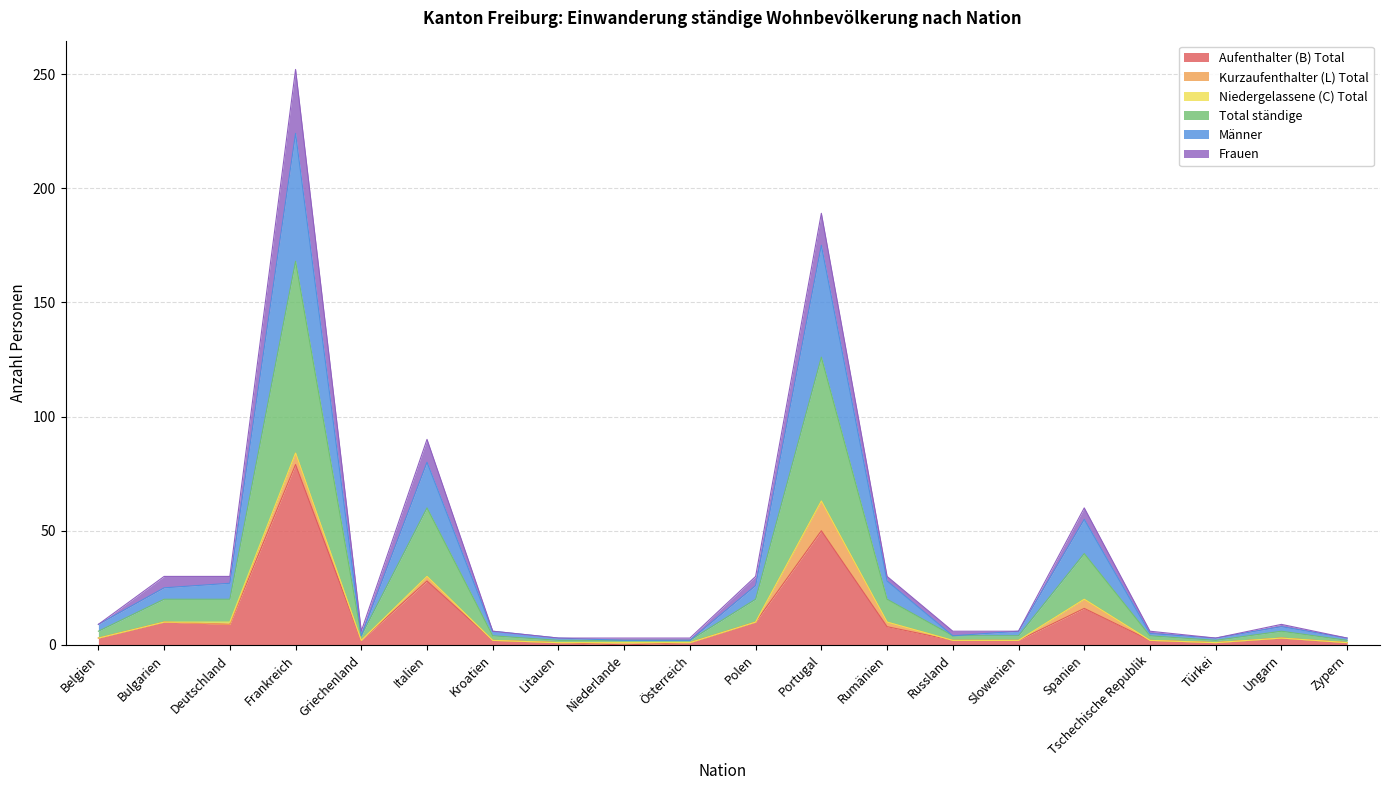

True or false: Total ständige and Männer cross at least once.

False